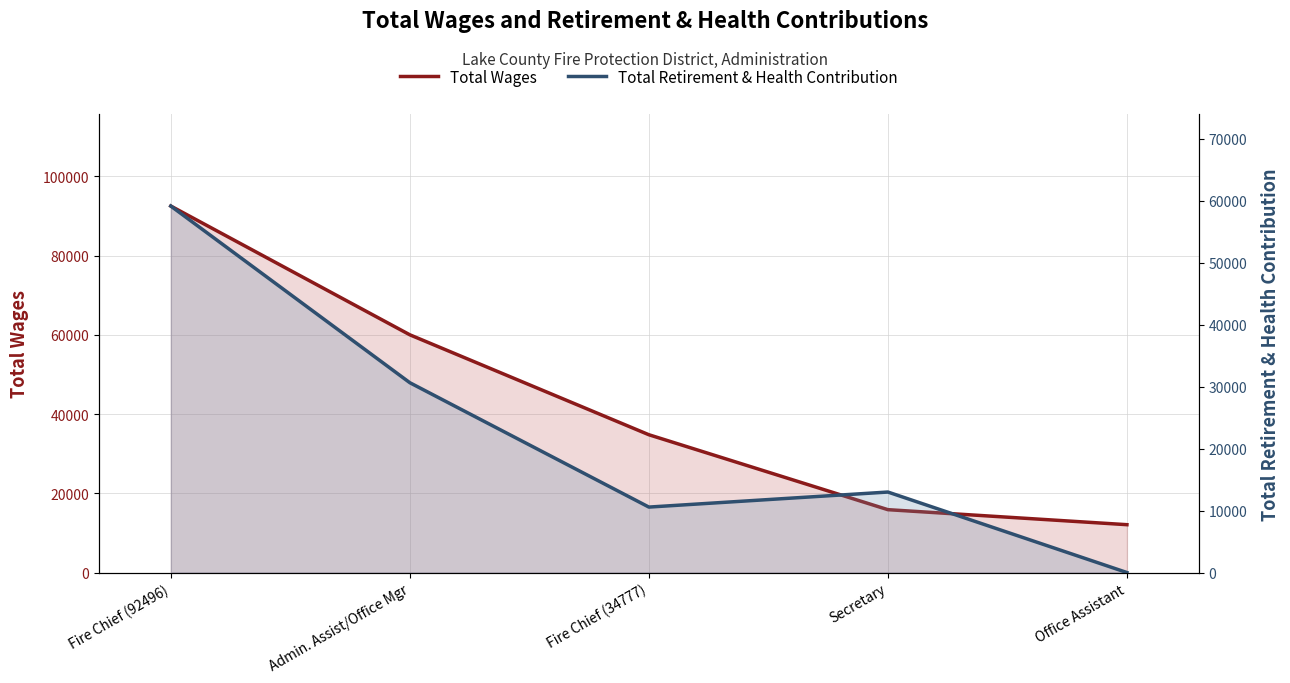

True or false: Total Wages and Total Retirement & Health Contribution intersect in this chart.

False